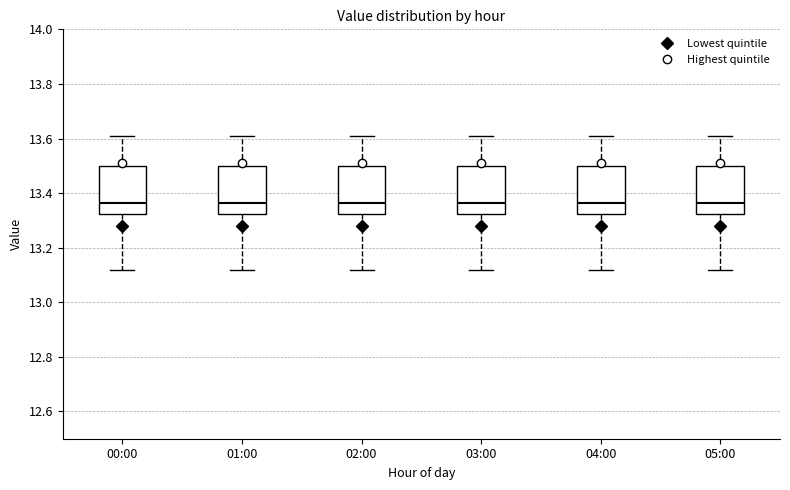

Reading left to right, transcribe this box plot: for each box, give where its median line is, the range the box spans, and where its two whiskers end, as read against the y-axis. The values are not printed on the chart, so give them approximately, as read against the axis.

00:00: median 13.36, box 13.32 to 13.50, whiskers 13.12 to 13.62
01:00: median 13.36, box 13.32 to 13.50, whiskers 13.12 to 13.62
02:00: median 13.36, box 13.32 to 13.50, whiskers 13.12 to 13.62
03:00: median 13.36, box 13.32 to 13.50, whiskers 13.12 to 13.62
04:00: median 13.36, box 13.32 to 13.50, whiskers 13.12 to 13.62
05:00: median 13.36, box 13.32 to 13.50, whiskers 13.12 to 13.62